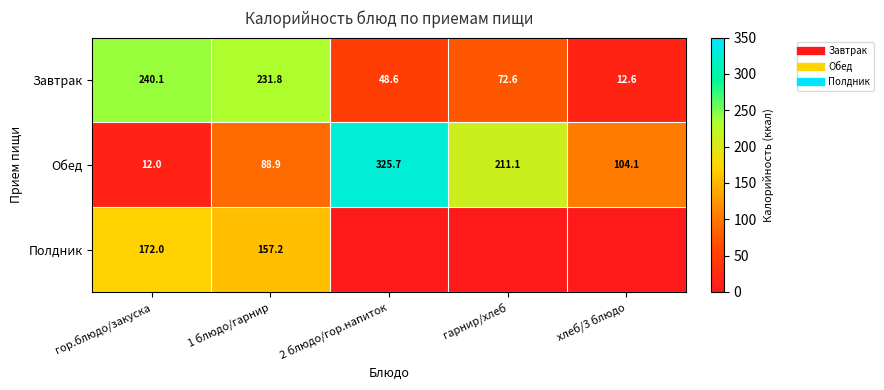

Is it true that Полдник equals 0.0 at гарнир/хлеб?

True